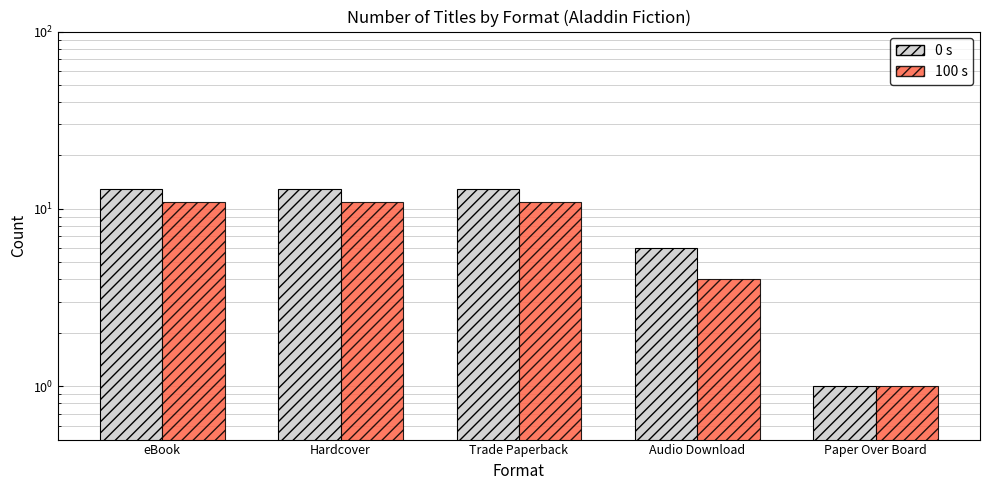

At how many categories does at least one series exceed 9?

3